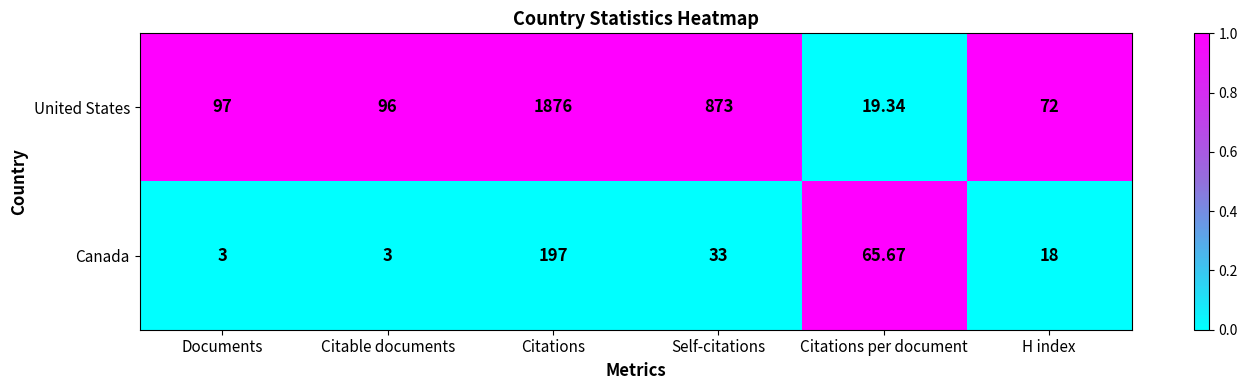

Rank the series by their average value, from highest to lowest.

United States, Canada